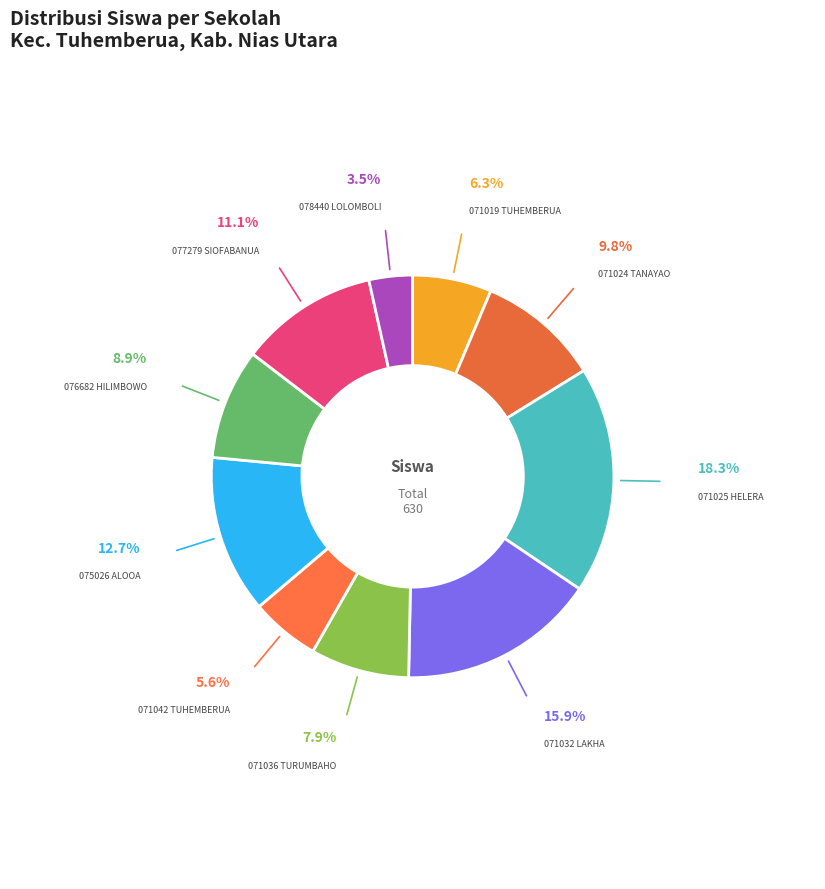

Which slice is the largest?

071025 HELERA